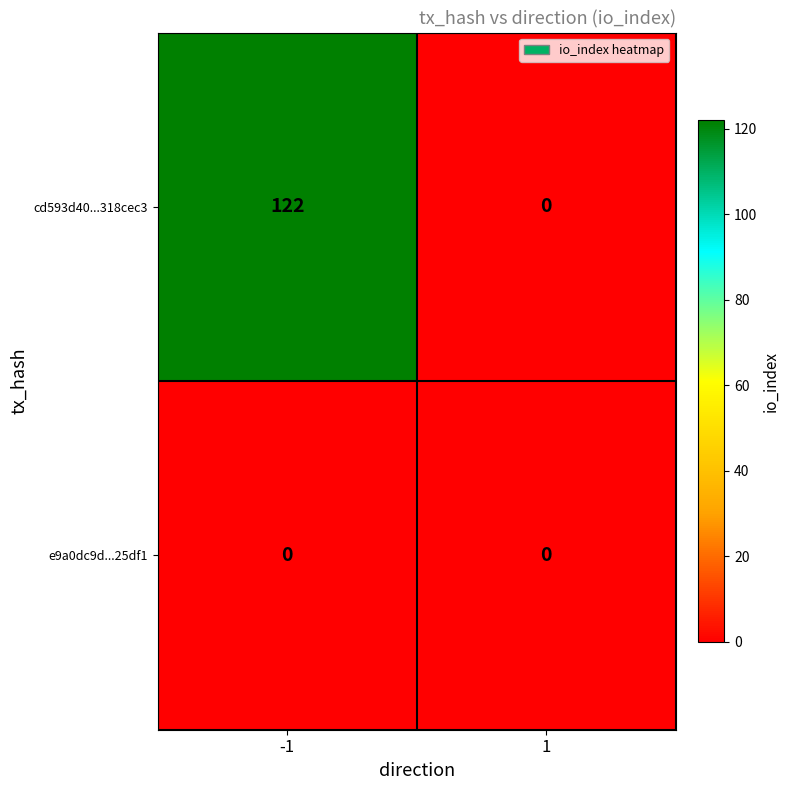

Count the number of categories in the chart.

2